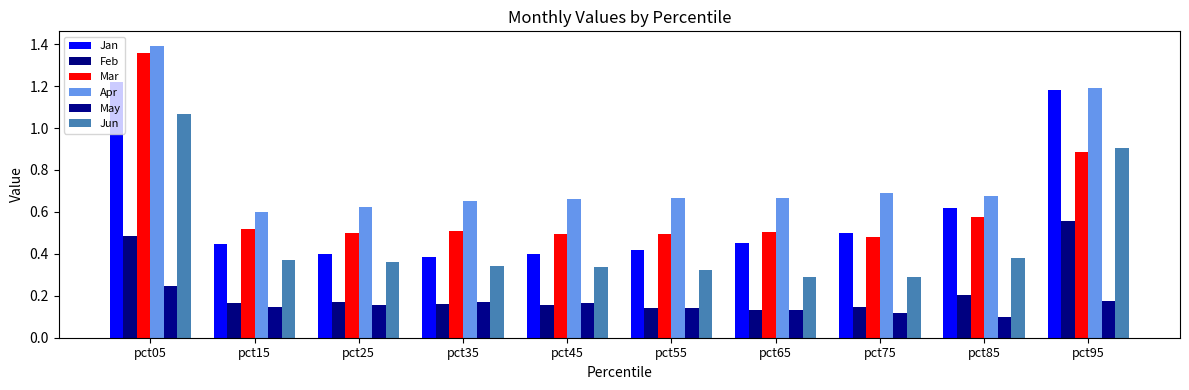

Does the chart contain stacked bars?

No